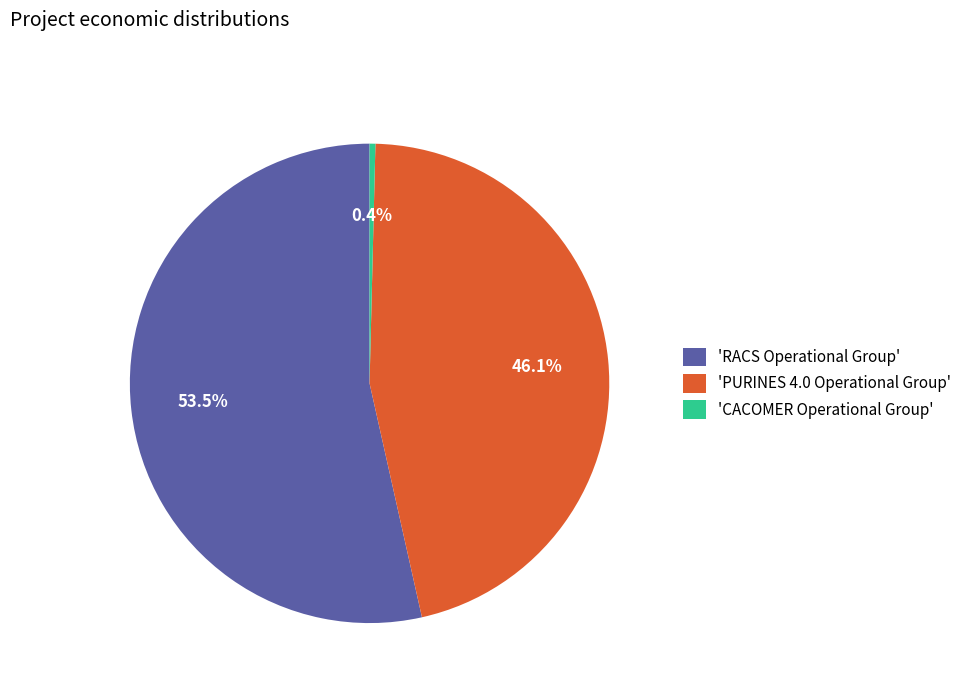

Rank the categories by value from highest to lowest.

'RACS Operational Group', 'PURINES 4.0 Operational Group', 'CACOMER Operational Group'